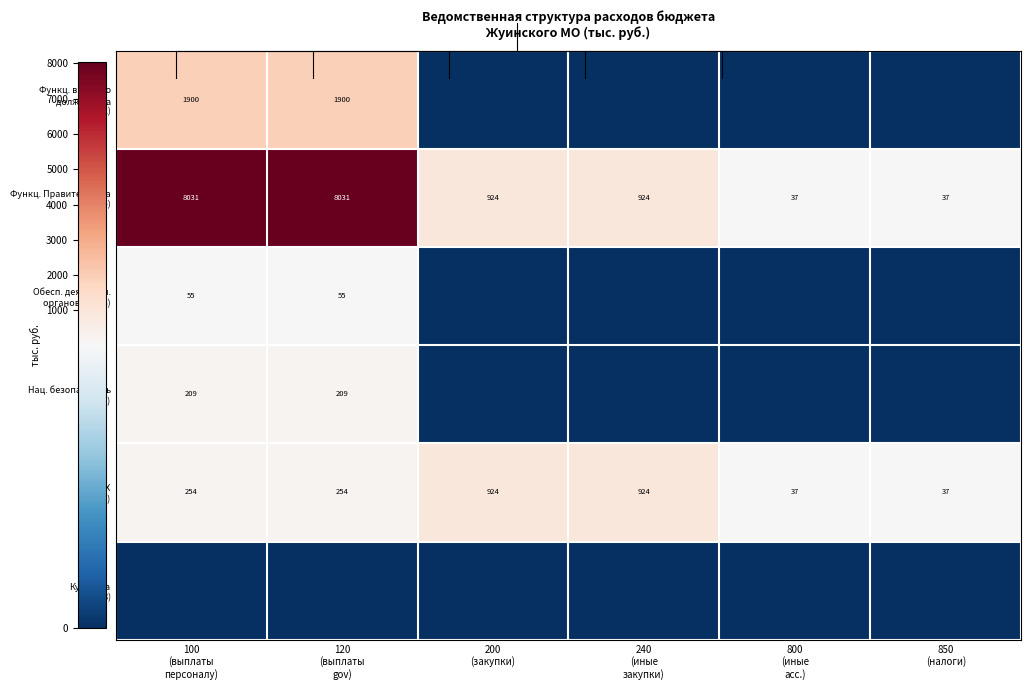

What is the difference between the maximum and minimum values in the Функц. высшего должн. лица (01,02) series?

1899.6